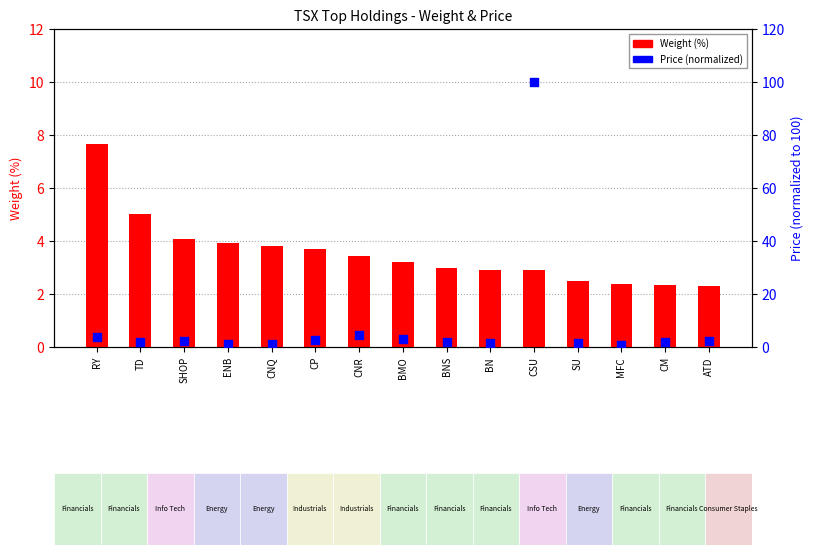

What is the total value across all series at ATD?

4.4